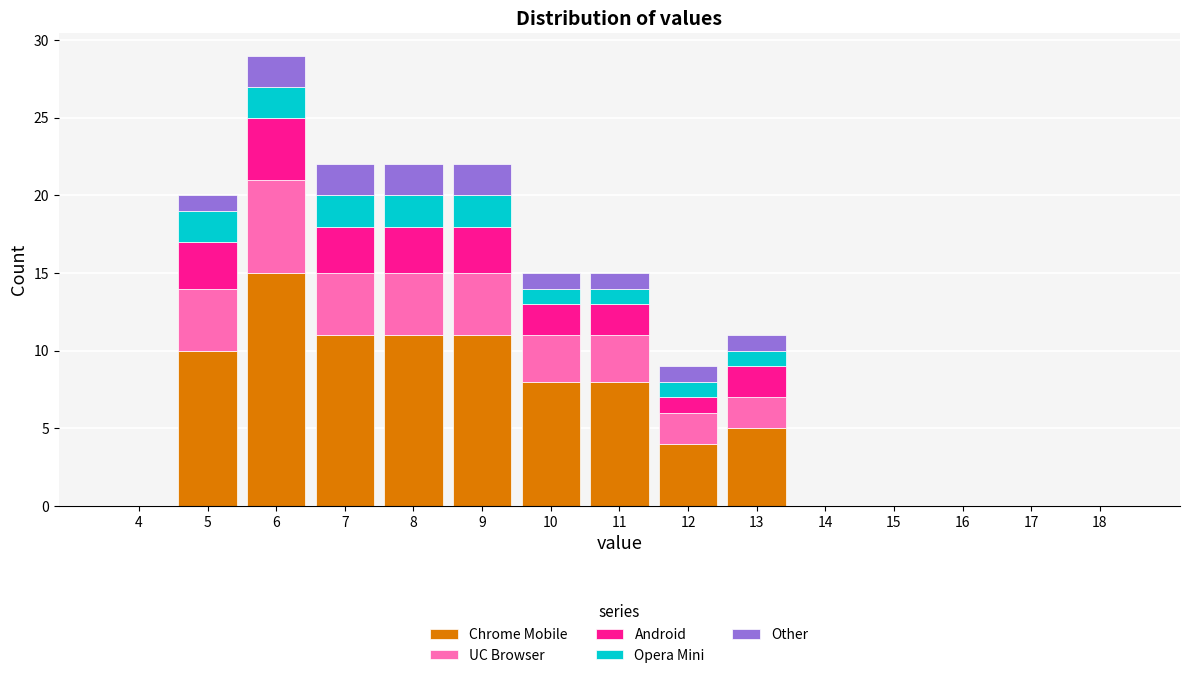

At which category is the sum across all series the highest?

6